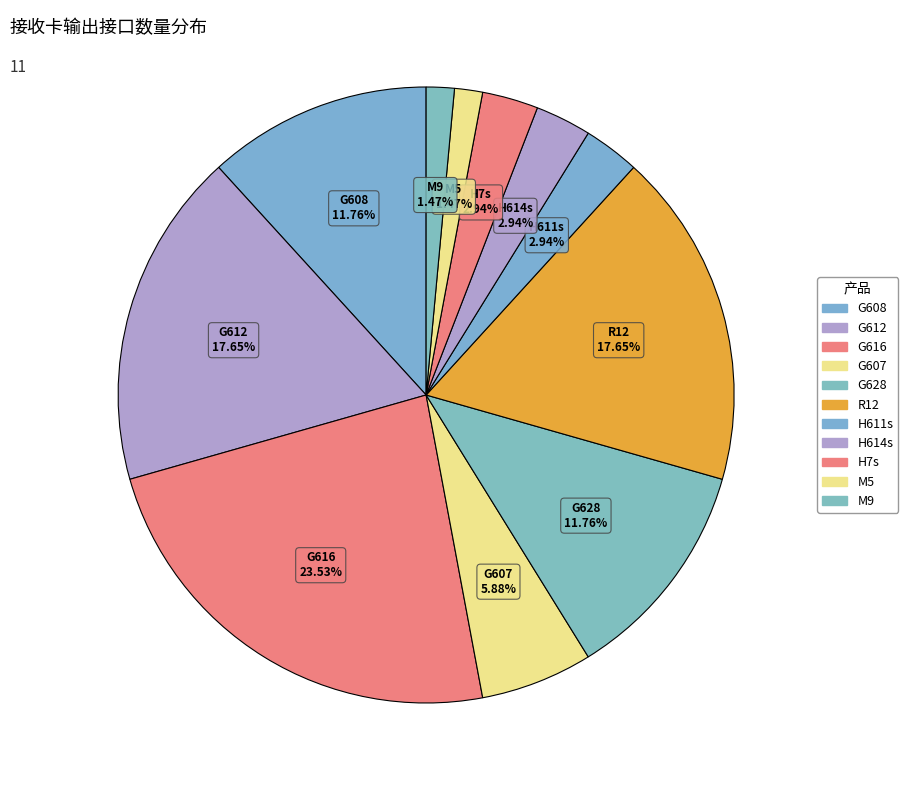

Count the number of slices in the pie.

11